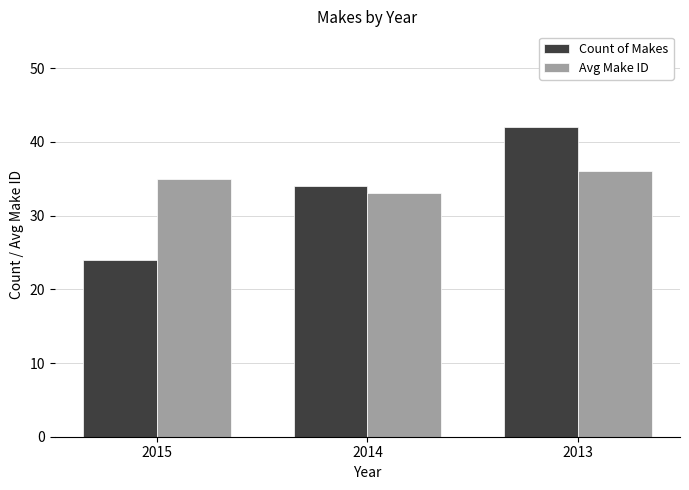

What are all the series names shown in the legend?

Count of Makes, Avg Make ID